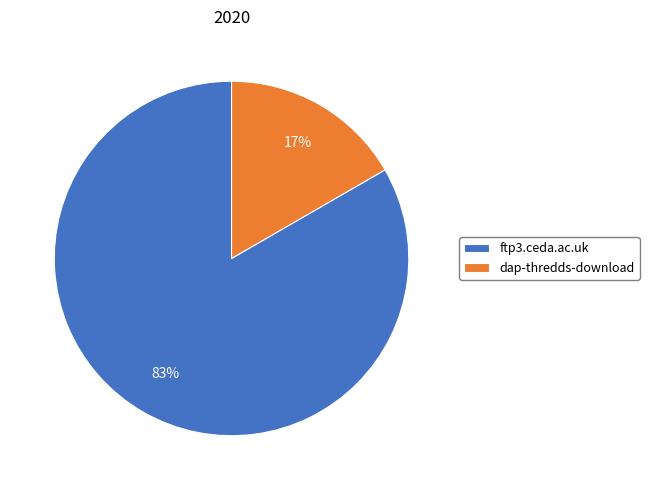

What percentage is the ftp3.ceda.ac.uk slice, to the nearest percent?

83%